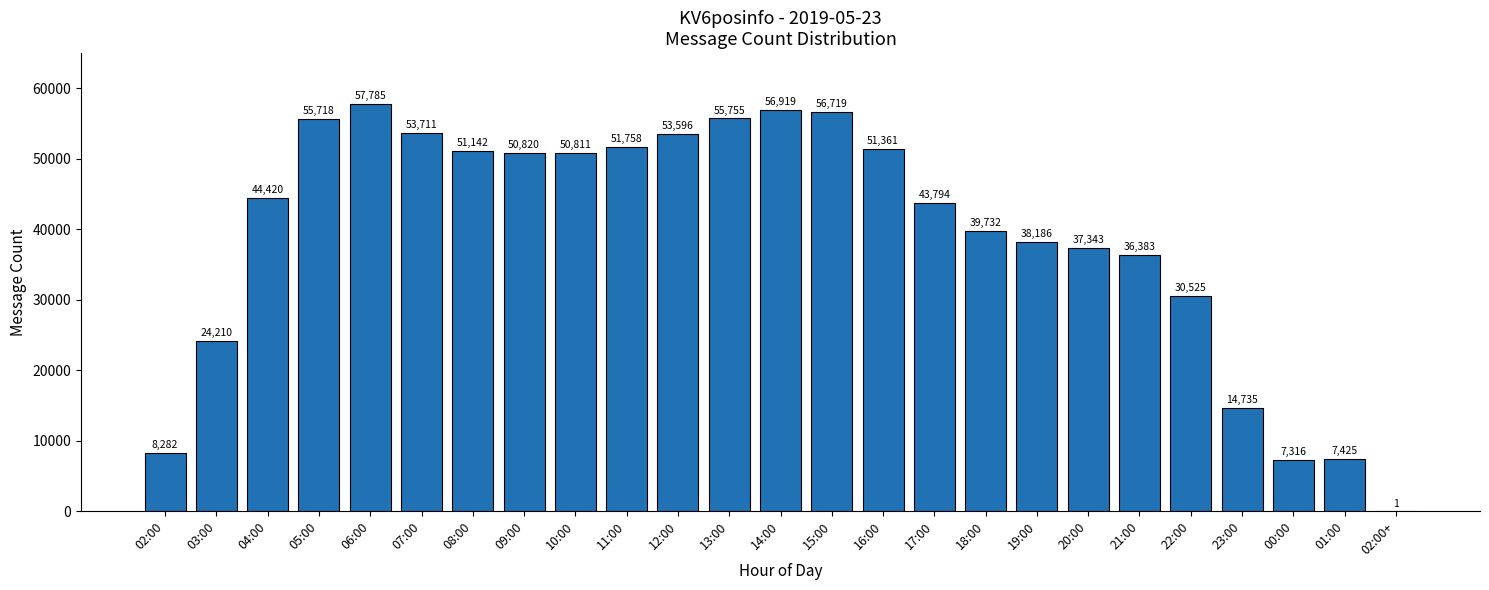

Which category has the highest value across all series?

06:00